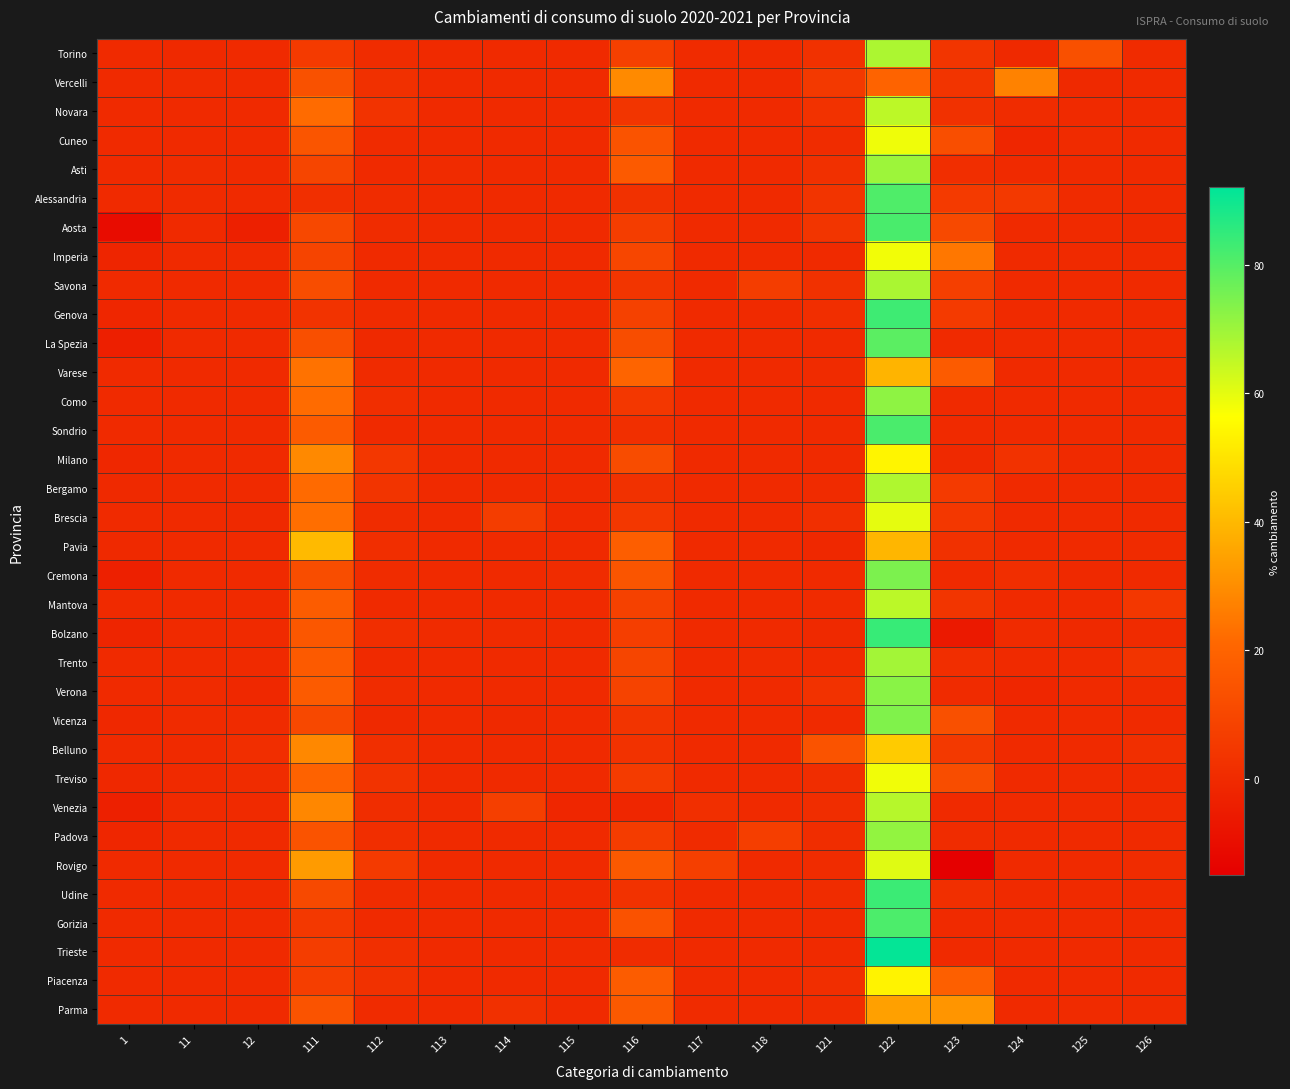

Reading right to left, transcribe all the data shown in this chart.

Torino: 126=0.1	125=13.1	124=-0.4	123=3.6	122=67.9	121=2.2	118=0.0	117=0.1	116=7.7	115=0.0	114=0.0	113=0.0	112=0.6	111=5.3	12=0.0	11=-0.2	1=0.0
Vercelli: 126=0.0	125=-0.5	124=27.4	123=3.3	122=19.8	121=5.1	118=0.0	117=0.0	116=29.3	115=0.0	114=0.0	113=0.0	112=2.0	111=13.4	12=0.0	11=0.2	1=0.0
Novara: 126=0.0	125=0.0	124=0.5	123=2.1	122=65.6	121=3.0	118=0.0	117=0.0	116=3.6	115=0.0	114=0.0	113=0.0	112=3.0	111=22.1	12=0.0	11=0.0	1=0.0
Cuneo: 126=0.0	125=0.1	124=-1.2	123=12.6	122=58.4	121=0.8	118=0.0	117=0.0	116=14.4	115=0.0	114=0.0	113=0.0	112=0.3	111=14.7	12=0.0	11=0.0	1=0.0
Asti: 126=0.0	125=0.0	124=0.0	123=1.1	122=70.0	121=2.0	118=0.0	117=0.0	116=16.7	115=0.0	114=0.0	113=0.2	112=0.0	111=9.3	12=0.0	11=0.6	1=0.0
Alessandria: 126=0.0	125=0.2	124=5.3	123=5.6	122=80.8	121=3.2	118=0.0	117=0.0	116=2.3	115=0.0	114=0.0	113=0.0	112=0.6	111=1.9	12=0.0	11=0.1	1=0.0
Aosta: 126=-0.3	125=0.0	124=0.0	123=10.8	122=81.8	121=3.8	118=0.0	117=0.0	116=6.7	115=0.0	114=0.0	113=0.0	112=0.8	111=10.4	12=-3.5	11=0.0	1=-10.4
Imperia: 126=0.0	125=0.0	124=0.0	123=24.9	122=58.1	121=0.0	118=0.0	117=0.0	116=9.5	115=0.0	114=0.0	113=0.0	112=0.0	111=9.1	12=0.0	11=0.0	1=-1.7
Savona: 126=0.0	125=0.0	124=0.0	123=7.2	122=68.0	121=2.5	118=6.3	117=0.0	116=3.7	115=0.0	114=0.0	113=0.0	112=-0.1	111=12.4	12=0.0	11=0.0	1=0.0
Genova: 126=0.0	125=0.0	124=0.0	123=5.5	122=83.2	121=1.2	118=0.0	117=0.0	116=8.0	115=0.0	114=0.0	113=0.0	112=0.1	111=3.2	12=0.0	11=0.0	1=-1.2
La Spezia: 126=0.0	125=0.0	124=0.0	123=0.0	122=79.1	121=0.0	118=0.0	117=0.0	116=12.1	115=0.0	114=0.0	113=0.0	112=-0.2	111=12.7	12=0.0	11=0.0	1=-3.8
Varese: 126=0.0	125=0.0	124=0.0	123=17.2	122=39.1	121=0.1	118=0.0	117=0.0	116=19.9	115=0.0	114=0.0	113=0.0	112=0.2	111=23.6	12=0.0	11=0.0	1=-0.0
Como: 126=0.0	125=0.0	124=0.0	123=0.0	122=72.1	121=0.0	118=0.0	117=0.0	116=4.5	115=0.0	114=0.0	113=0.0	112=1.2	111=22.2	12=0.0	11=0.0	1=0.0
Sondrio: 126=0.0	125=0.0	124=0.0	123=0.0	122=81.5	121=0.0	118=0.0	117=0.0	116=1.6	115=0.0	114=0.0	113=0.0	112=0.0	111=16.9	12=0.0	11=0.0	1=0.0
Milano: 126=0.0	125=0.0	124=2.7	123=-0.4	122=54.1	121=-0.0	118=0.0	117=0.0	116=11.6	115=0.0	114=0.0	113=0.0	112=4.3	111=29.0	12=0.0	11=0.0	1=-1.2
Bergamo: 126=0.0	125=0.0	124=0.0	123=5.3	122=67.4	121=0.4	118=0.0	117=0.0	116=2.5	115=0.0	114=0.0	113=0.0	112=3.3	111=21.6	12=0.0	11=0.0	1=-0.5
Brescia: 126=0.0	125=0.0	124=0.0	123=4.4	122=60.0	121=1.7	118=0.0	117=0.0	116=4.6	115=0.0	114=6.3	113=-0.0	112=0.5	111=22.7	12=-0.2	11=0.0	1=-0.1
Pavia: 126=0.1	125=0.0	124=0.0	123=2.3	122=39.4	121=-0.9	118=0.0	117=0.0	116=18.1	115=0.0	114=0.0	113=0.0	112=1.2	111=40.2	12=0.0	11=0.0	1=-0.4
Cremona: 126=0.0	125=-0.5	124=1.3	123=-0.1	122=74.5	121=-0.0	118=0.0	117=0.0	116=14.7	115=0.8	114=0.0	113=0.0	112=0.6	111=12.2	12=0.0	11=0.0	1=-3.6
Mantova: 126=4.5	125=0.0	124=0.0	123=3.7	122=65.8	121=0.4	118=0.0	117=0.0	116=8.1	115=0.0	114=0.0	113=0.0	112=0.0	111=17.5	12=0.0	11=0.0	1=0.0
Bolzano: 126=0.1	125=-0.3	124=0.1	123=-6.0	122=84.2	121=-0.4	118=-0.0	117=0.0	116=6.9	115=0.0	114=0.1	113=0.1	112=1.4	111=15.6	12=0.0	11=-0.0	1=-1.7
Trento: 126=3.4	125=0.0	124=0.0	123=1.2	122=69.0	121=0.0	118=0.2	117=0.0	116=9.4	115=0.0	114=0.0	113=0.0	112=0.0	111=16.7	12=0.0	11=0.0	1=0.0
Verona: 126=0.1	125=0.0	124=-1.4	123=0.5	122=72.7	121=2.7	118=0.0	117=0.0	116=8.5	115=0.0	114=0.0	113=0.0	112=0.8	111=17.0	12=-0.8	11=0.1	1=-0.0
Vicenza: 126=0.0	125=0.0	124=0.0	123=13.2	122=73.8	121=0.0	118=0.0	117=0.0	116=3.2	115=0.0	114=-0.3	113=0.0	112=-0.2	111=10.5	12=0.3	11=0.1	1=-0.7
Belluno: 126=1.6	125=0.0	124=0.0	123=5.2	122=44.2	121=14.4	118=0.0	117=0.0	116=2.6	115=0.0	114=0.0	113=0.0	112=1.8	111=28.8	12=1.5	11=0.0	1=0.0
Treviso: 126=0.0	125=0.0	124=0.0	123=12.3	122=58.3	121=1.0	118=0.0	117=0.0	116=6.1	115=0.0	114=-0.0	113=0.0	112=3.0	111=19.6	12=0.6	11=0.0	1=-0.8
Venezia: 126=0.0	125=0.0	124=0.0	123=0.0	122=66.5	121=1.1	118=0.0	117=1.9	116=-1.3	115=-1.6	114=7.2	113=0.0	112=1.0	111=28.5	12=0.0	11=0.0	1=-3.4
Padova: 126=-0.1	125=0.0	124=0.0	123=0.7	122=71.4	121=1.0	118=7.0	117=0.2	116=6.2	115=0.0	114=0.0	113=0.0	112=1.2	111=14.1	12=0.0	11=0.0	1=-1.6
Rovigo: 126=0.9	125=0.0	124=0.0	123=-24.7	122=60.8	121=0.8	118=0.0	117=7.4	116=16.4	115=0.0	114=0.0	113=0.0	112=5.5	111=33.1	12=0.0	11=0.0	1=-0.2
Udine: 126=0.0	125=0.0	124=0.0	123=1.7	122=83.5	121=0.8	118=0.0	117=0.0	116=2.7	115=0.0	114=0.0	113=0.0	112=0.5	111=10.8	12=0.0	11=0.0	1=0.0
Gorizia: 126=0.0	125=0.0	124=0.0	123=0.0	122=81.2	121=0.0	118=0.0	117=0.0	116=13.8	115=0.0	114=0.0	113=0.0	112=0.0	111=4.9	12=0.0	11=0.0	1=0.0
Trieste: 126=0.0	125=0.0	124=0.0	123=0.0	122=91.2	121=0.0	118=0.0	117=0.0	116=0.5	115=0.0	114=0.0	113=0.0	112=1.5	111=6.7	12=0.0	11=0.0	1=0.0
Piacenza: 126=0.0	125=0.0	124=0.0	123=18.4	122=53.7	121=1.2	118=0.0	117=0.1	116=17.4	115=0.0	114=0.0	113=0.0	112=2.3	111=6.9	12=0.0	11=0.0	1=0.0
Parma: 126=0.1	125=0.4	124=0.0	123=31.7	122=34.3	121=0.5	118=0.0	117=0.2	116=16.3	115=0.0	114=2.0	113=0.0	112=0.5	111=14.1	12=0.0	11=0.0	1=-0.1